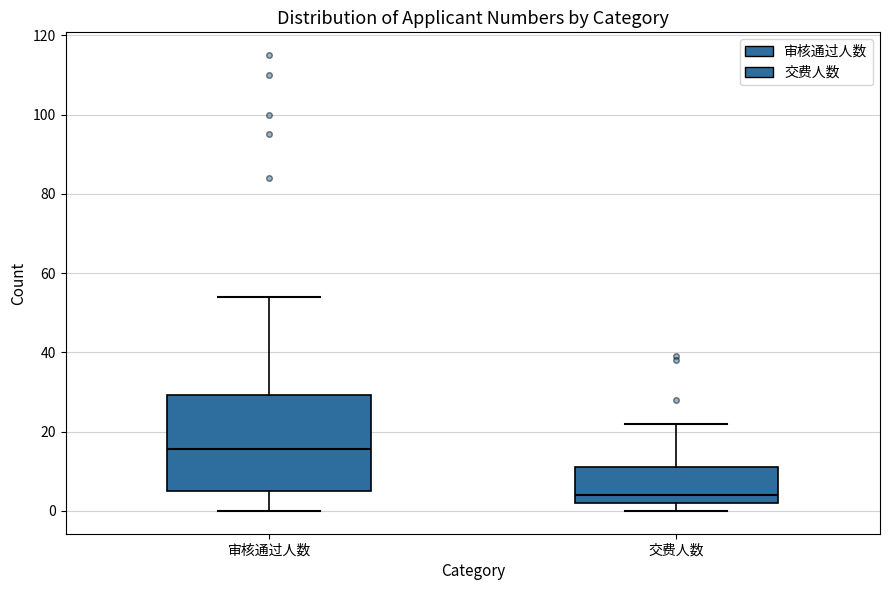

Reading left to right, transcribe this box plot: for each box, give where its median line is, the range the box spans, and where its two whiskers end, as read against the y-axis. The values are not printed on the chart, so give them approximately, as read against the axis.

审核通过人数: median 16, box 6 to 30, whiskers 0 to 54
交费人数: median 4, box 2 to 12, whiskers 0 to 22